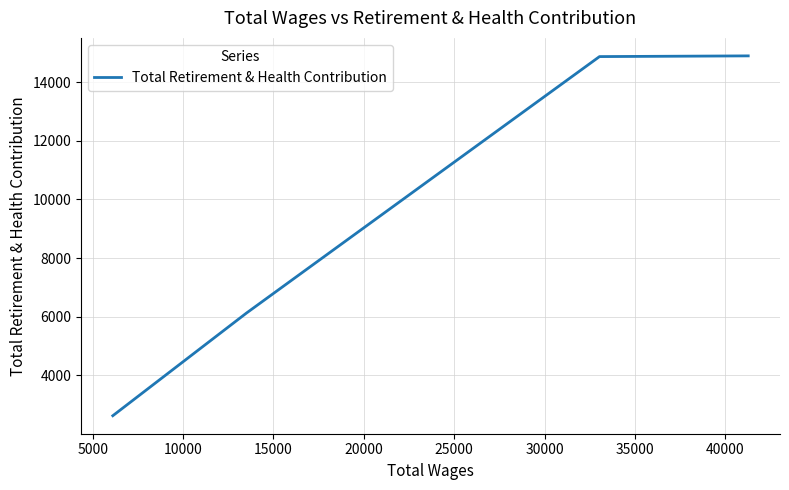

What is the minimum value shown in the chart?

2621